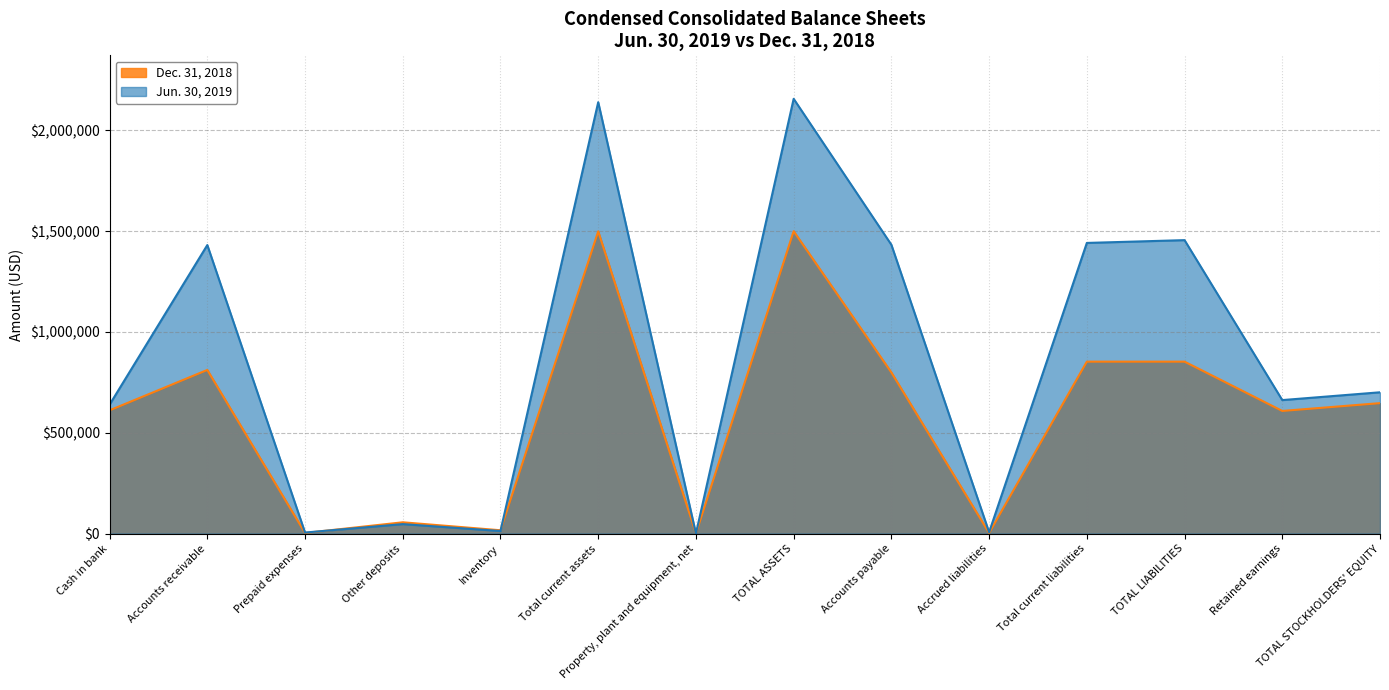

How many times do Dec. 31, 2018 and Jun. 30, 2019 cross each other?

4